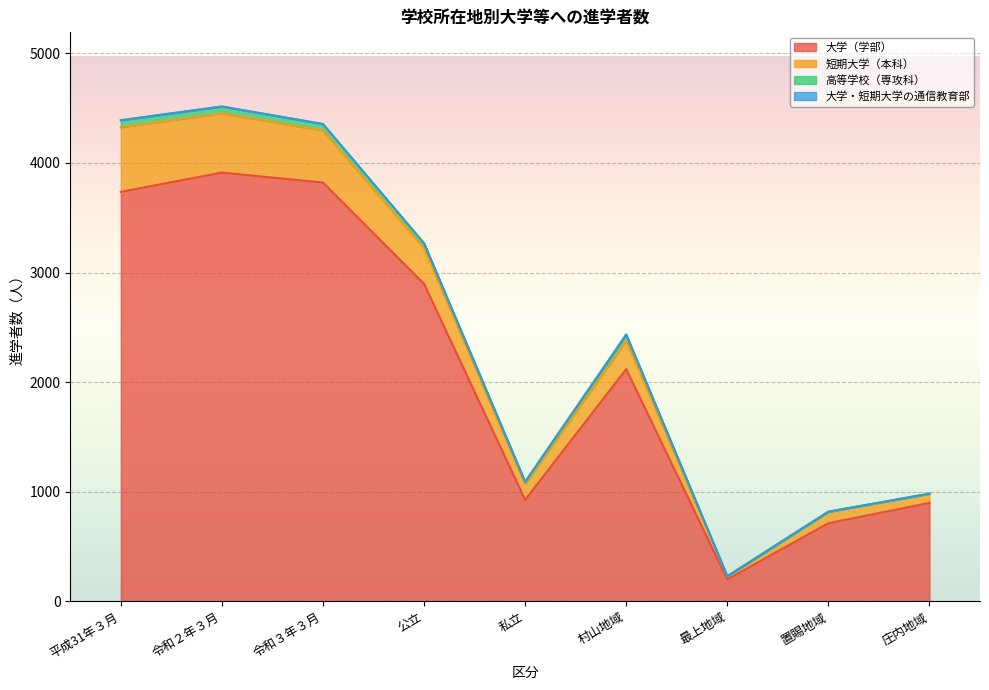

In 短期大学（本科）, how many points are higher than both neighbors (excluding endpoints)?

2